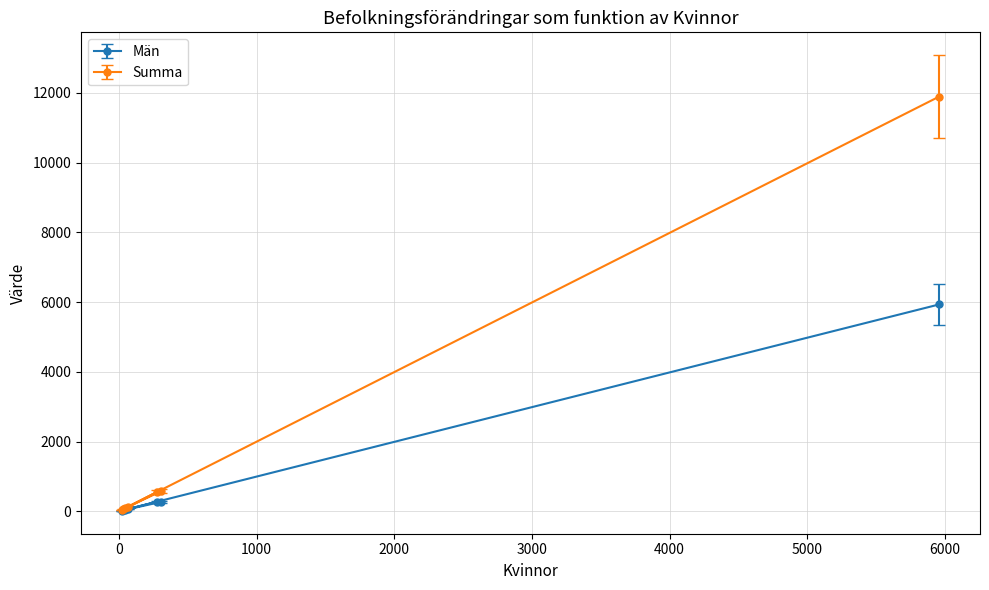

Rank the series by their maximum value, from lowest to highest.

Män, Summa